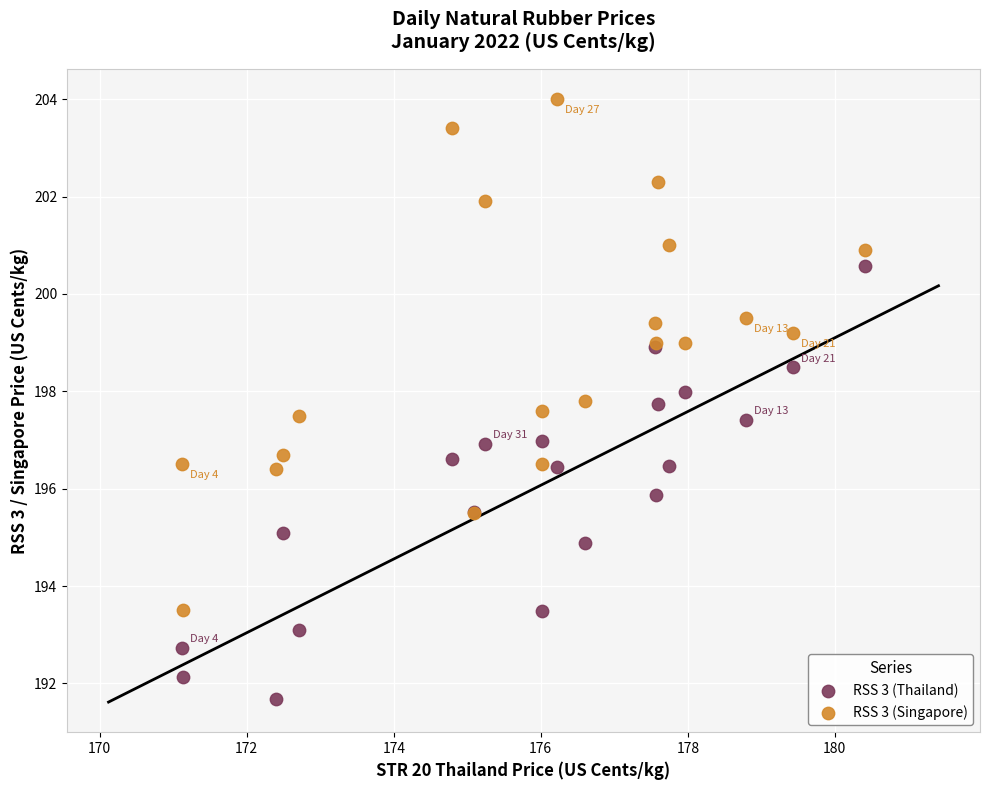

Which series has the largest Y range (max minus min)?

RSS 3 (Singapore)